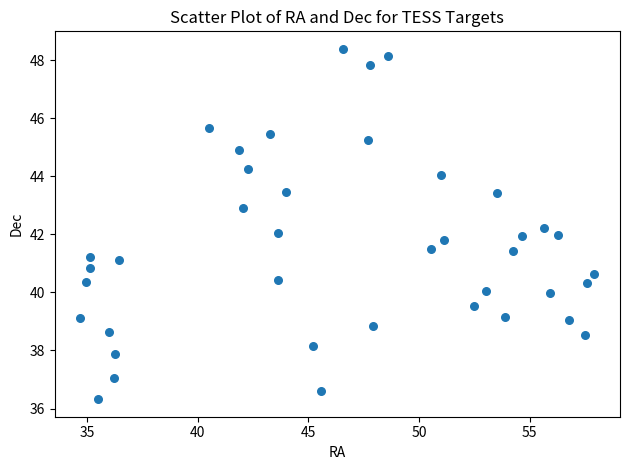

What is the range of Y values (max minus min)?

12.1